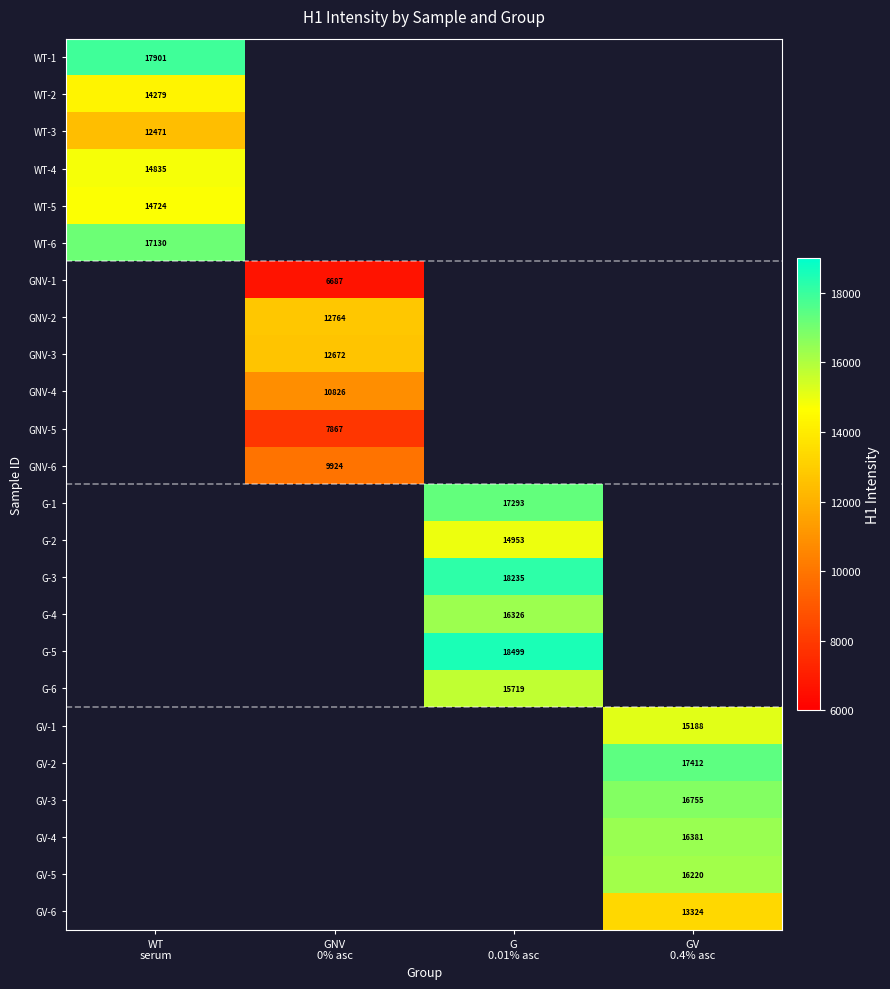

Is it true that GV-3 equals 16754.9 at GV 0.4% asc?

True